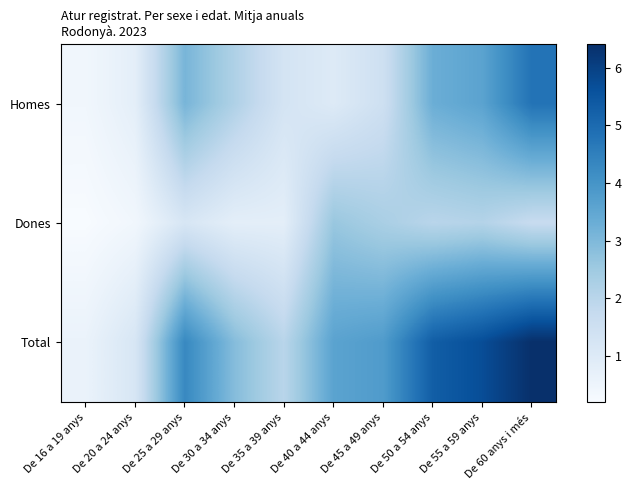

How many categories are shown in the chart?

10